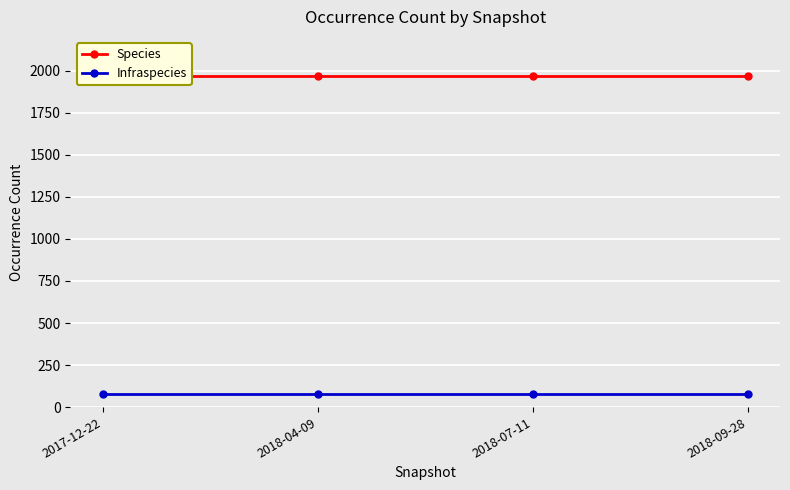

What is the lowest value of the Species series?

1968